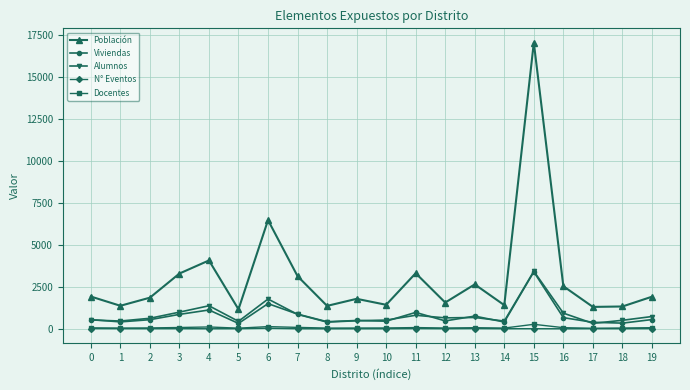

What is the sum of all Alumnos values?

16913